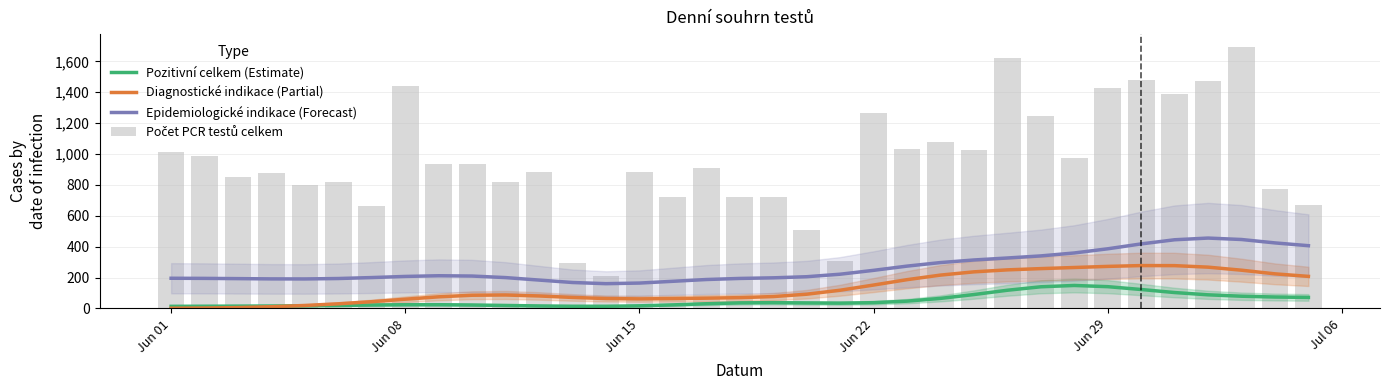

Which series has the largest range (max minus min)?

Počet PCR testů celkem